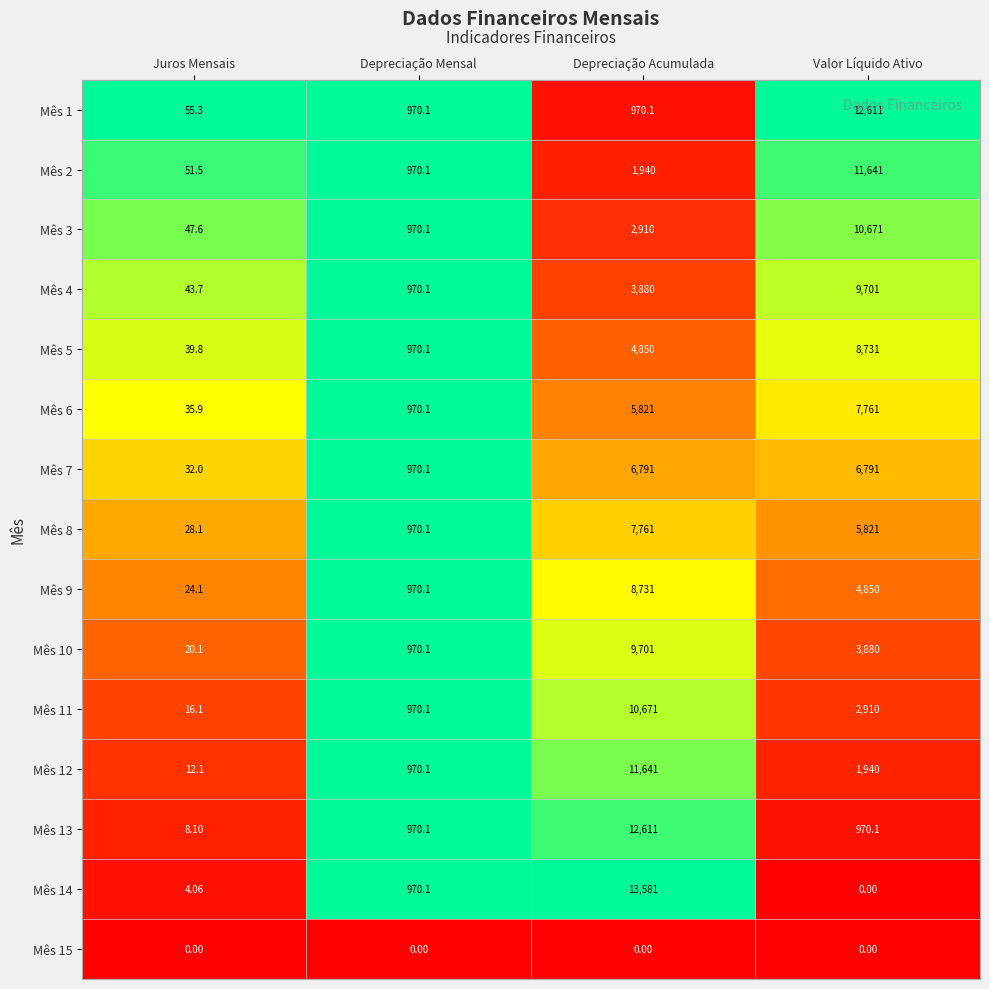

At which label does Mês 2 reach its minimum?

Juros Mensais